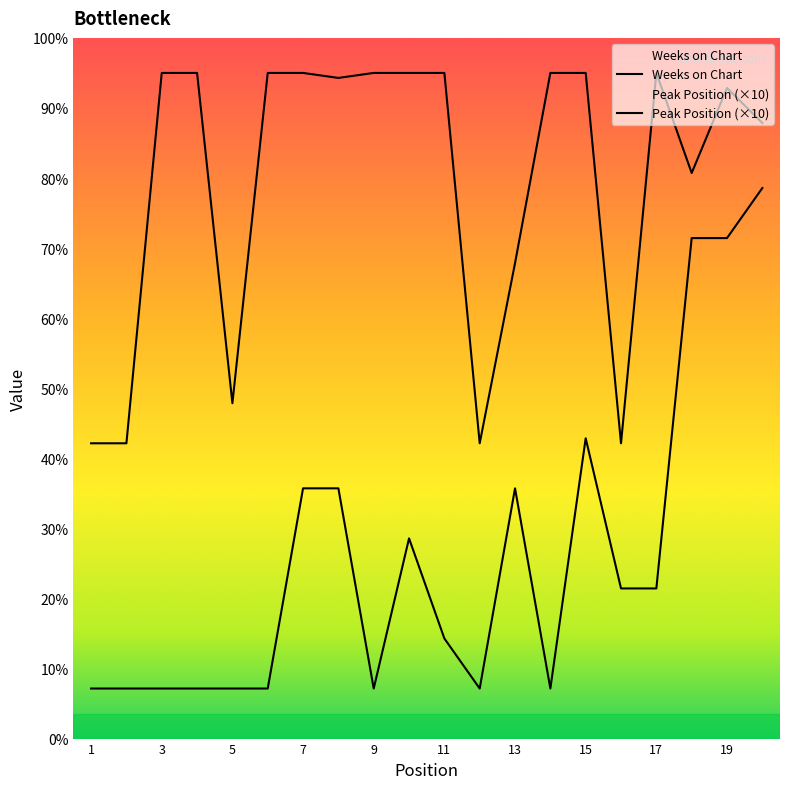

What is the approximate value of Weeks on Chart at 1?

59